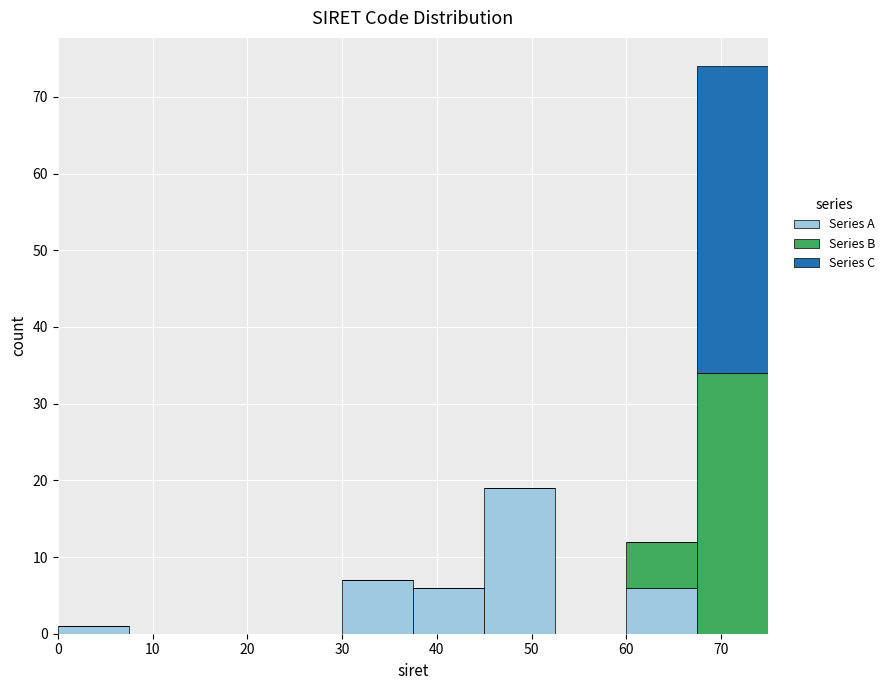

Which range on the x-axis has the tallest stacked bar (by total height)?

67.5 to 75.0